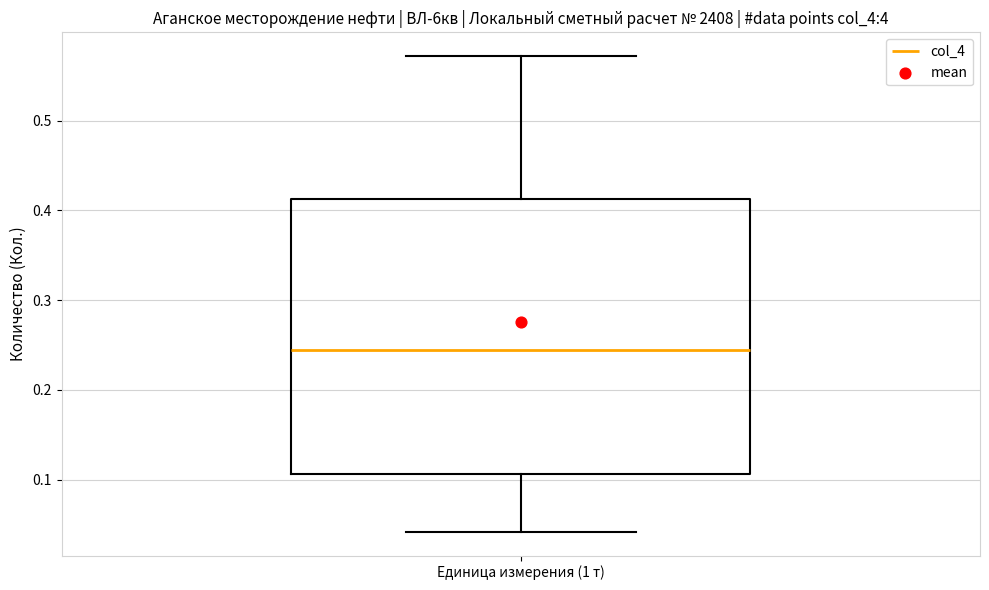

Read this box plot against the y-axis: the position of the median line, the range covered by the box, and the ends of both whiskers. The values are not printed on the chart, so give them approximately, as read against the axis.

median 0.24, box 0.11 to 0.41, whiskers 0.04 to 0.57